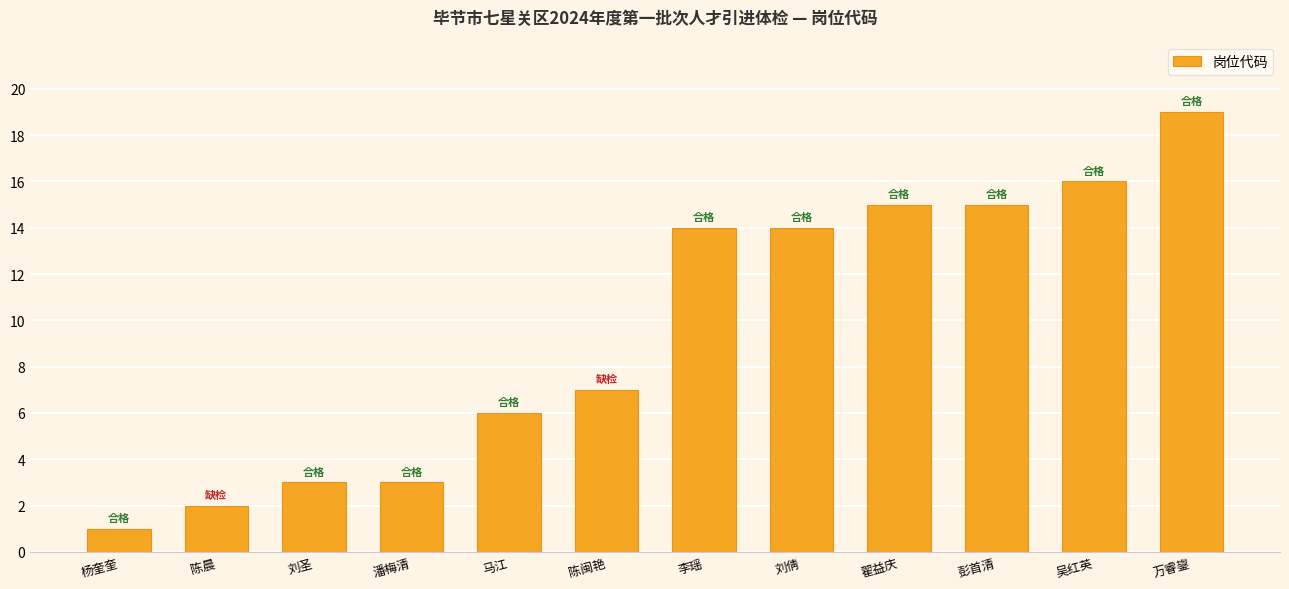

Reading left to right, transcribe all the data shown in this chart.

1	2	3	3	6	7	14	14	15	15	16	19